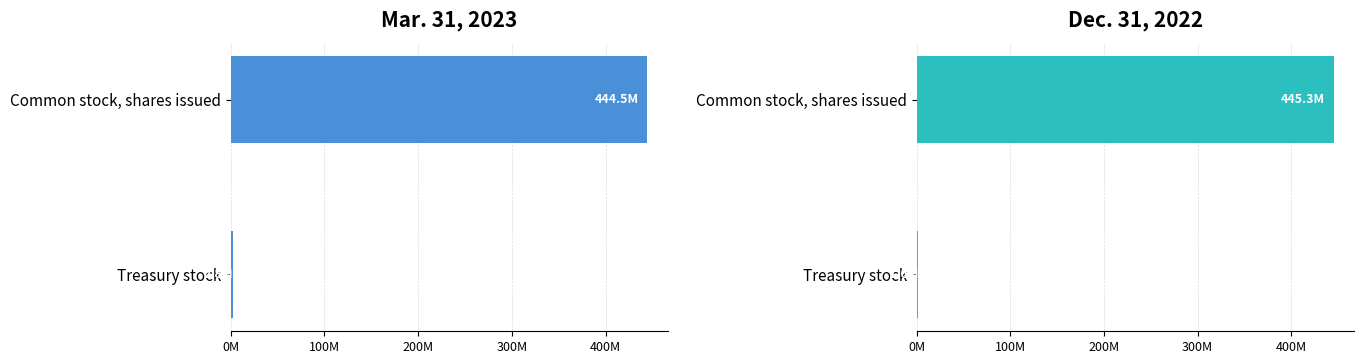

The value of Mar. 31, 2023 at Common stock, shares issued is 444536878. True or false?

True